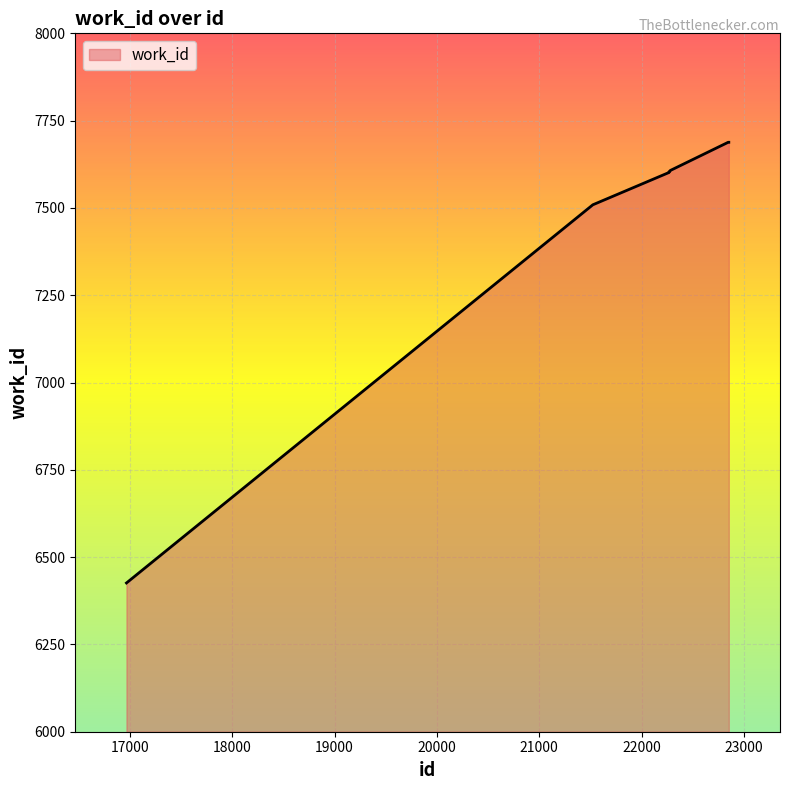

What is the maximum value shown in the chart?

7688